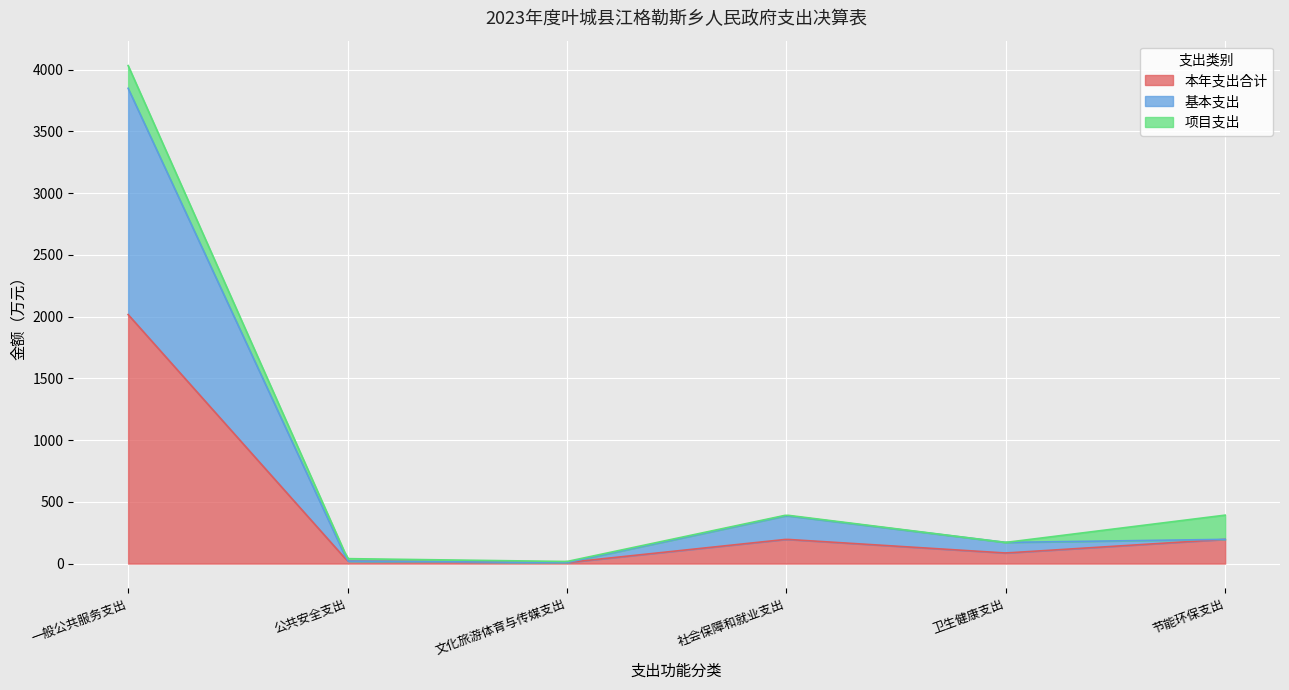

Which has a higher value, 公共安全支出 or 社会保障和就业支出?

社会保障和就业支出